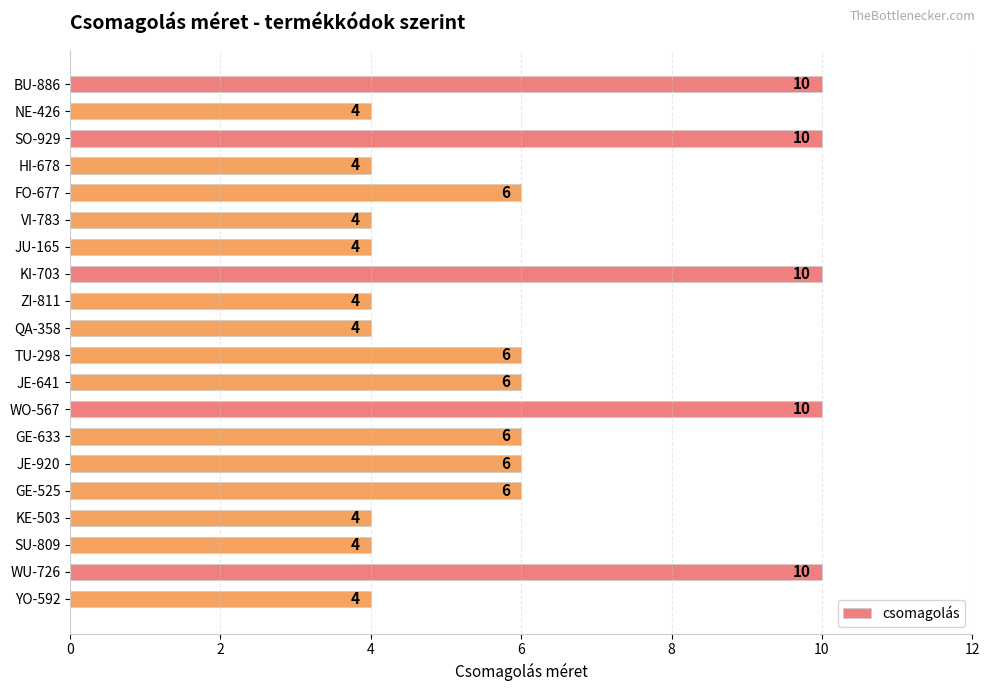

What is the smallest value displayed?

4